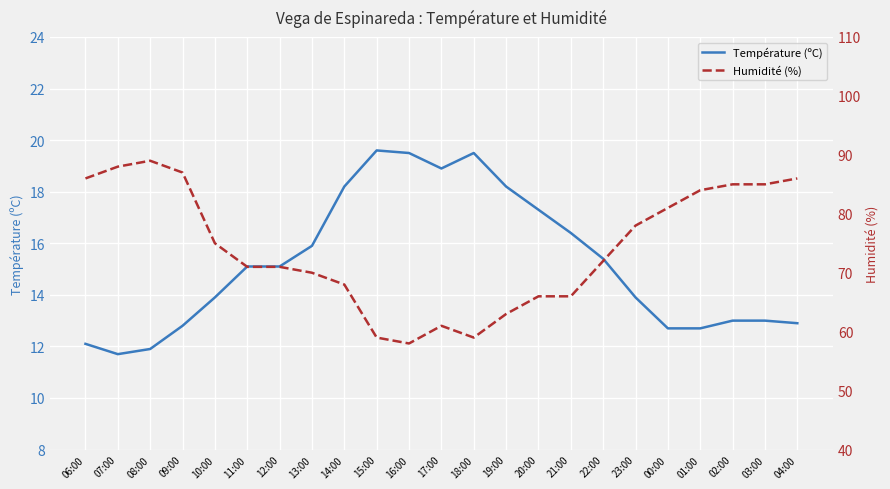

List the labels in order of Température (ºC) value, largest first.

15:00, 16:00, 18:00, 17:00, 14:00, 19:00, 20:00, 21:00, 13:00, 22:00, 11:00, 12:00, 10:00, 23:00, 02:00, 03:00, 04:00, 09:00, 00:00, 01:00, 06:00, 08:00, 07:00